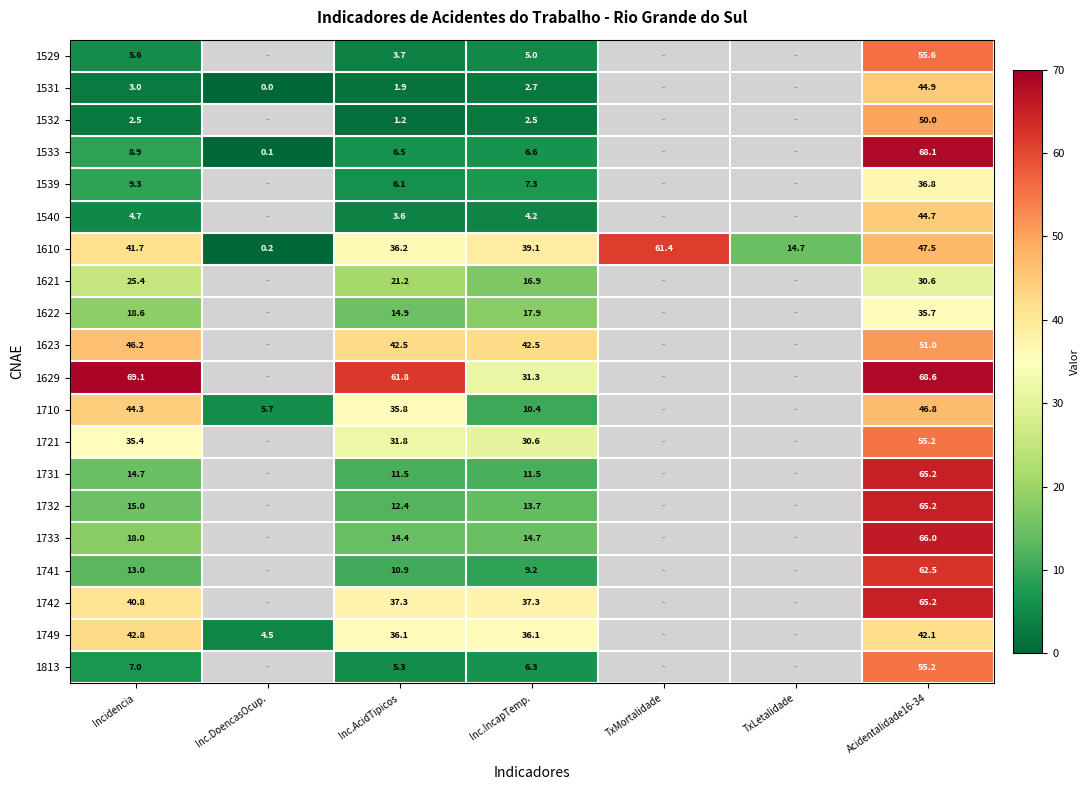

Is the value of 1540 at Inc.IncapTemp. greater than the value of 1539 at Inc.AcidTipicos?

No